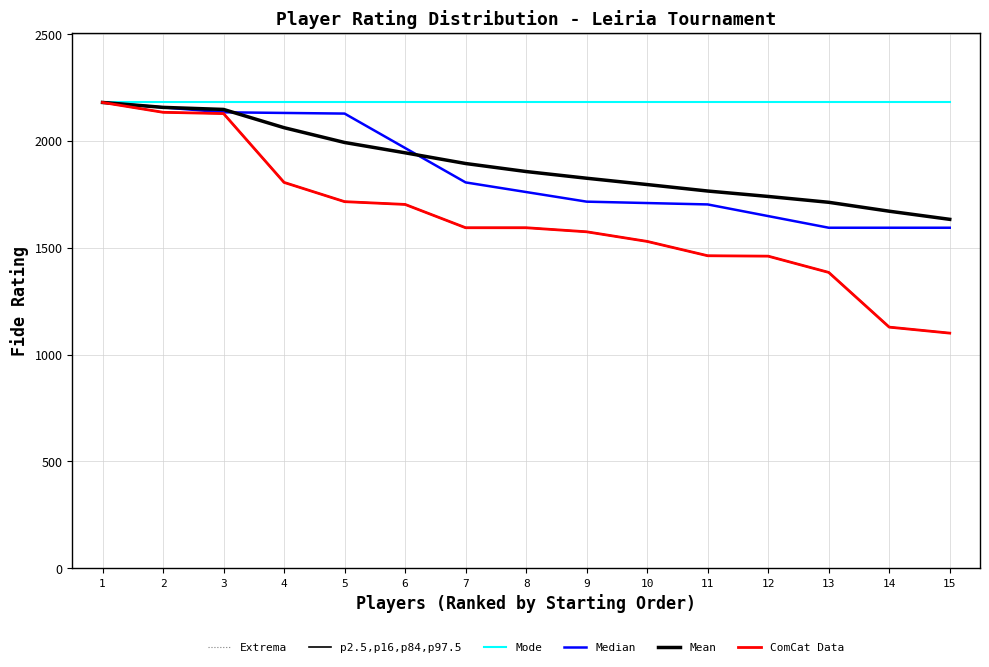

Is this an area chart (filled region under the line)?

No